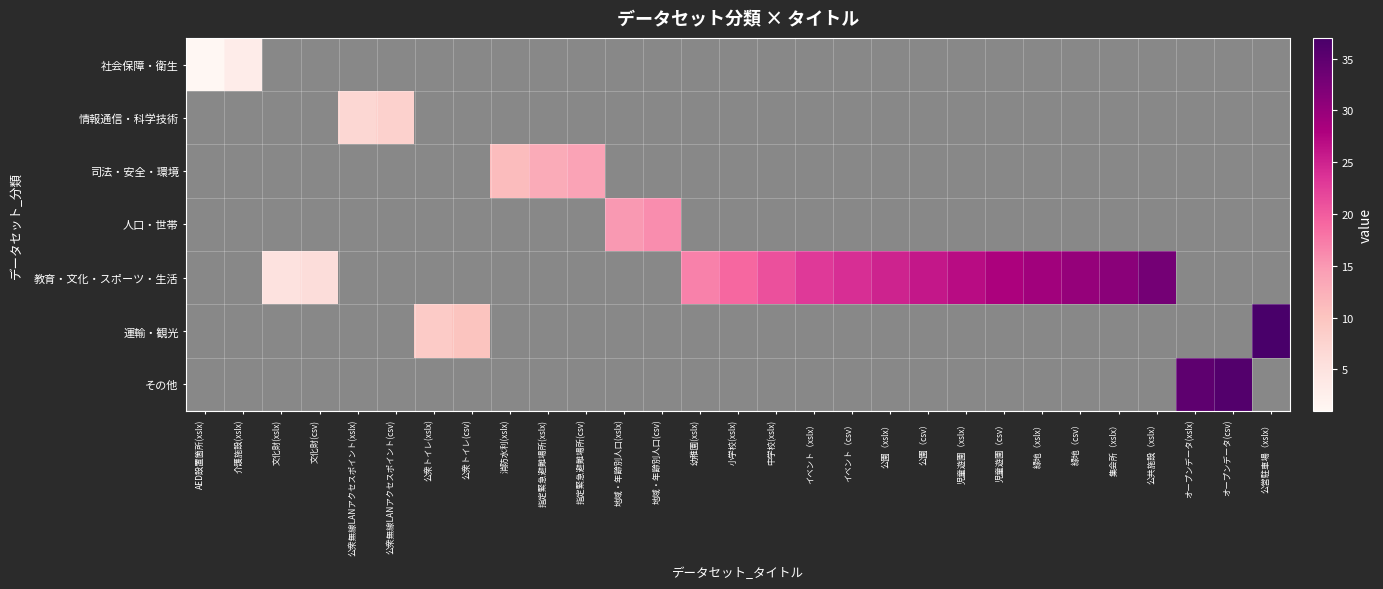

Which category has the highest value across all series?

公営駐車場（xslx）